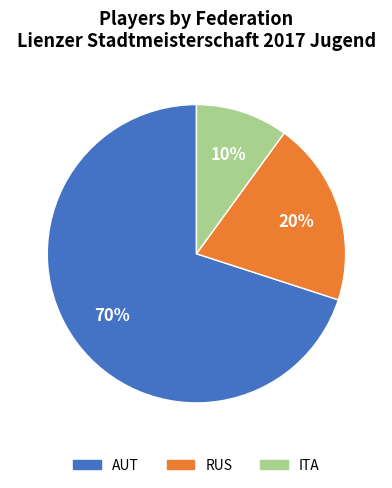

Does AUT account for over 50% of the chart?

Yes